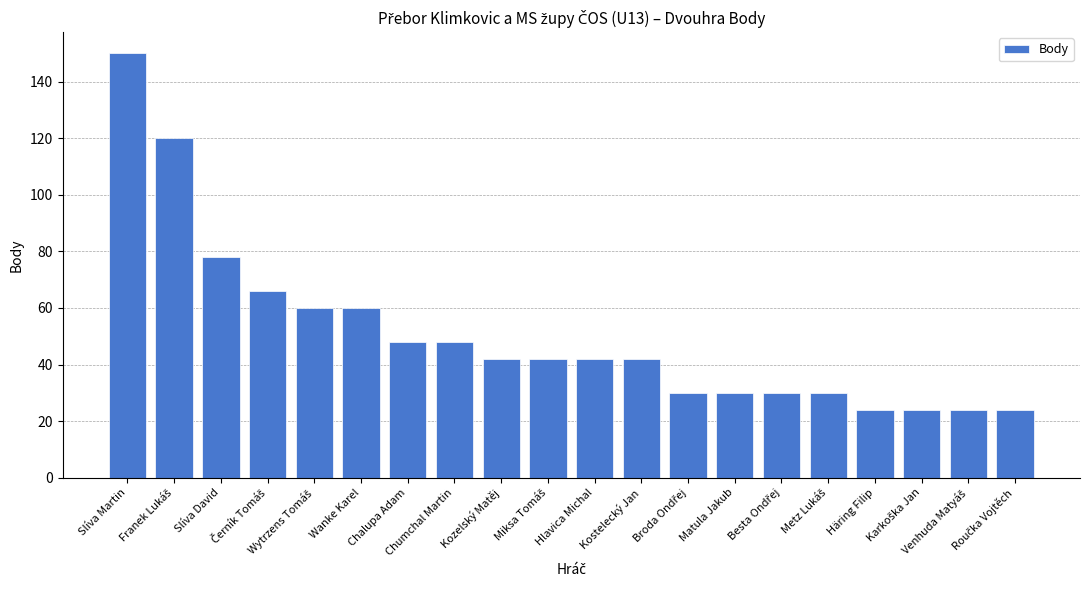

What is the difference between the maximum and minimum values?

126